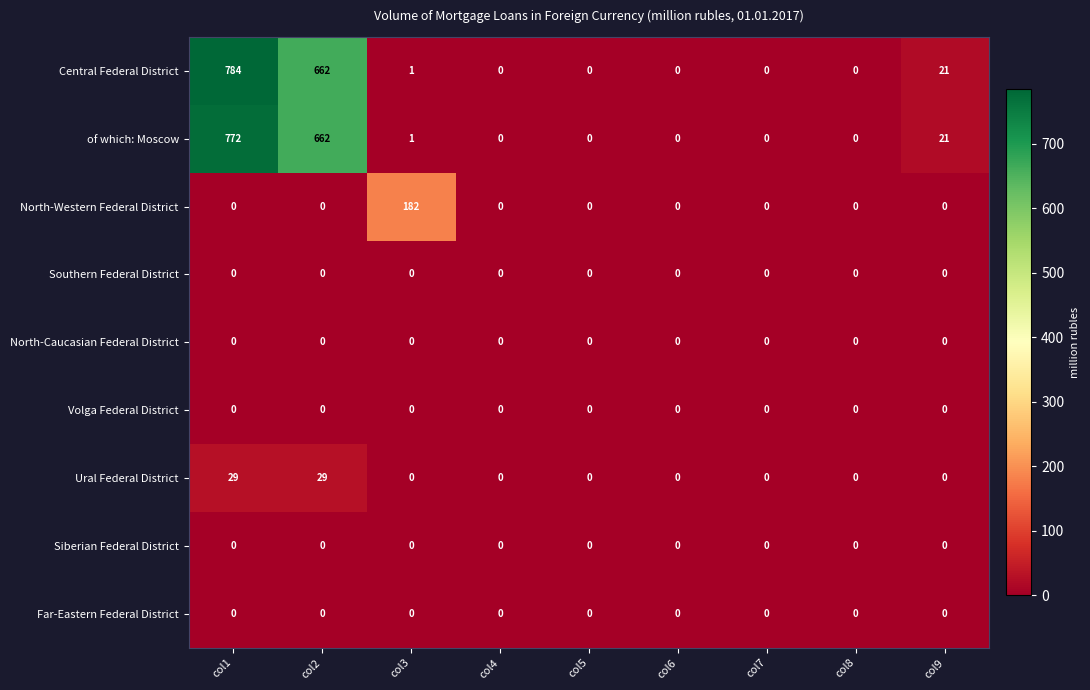

How many data points does each series have?

9